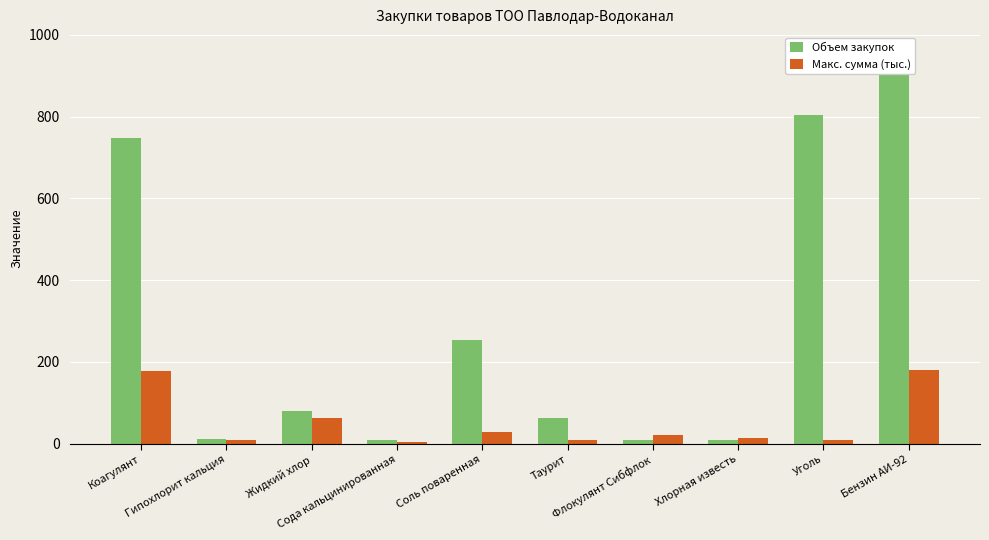

What is the value of the Макс. сумма (тыс.) bar at the 2nd from the left?

9.1